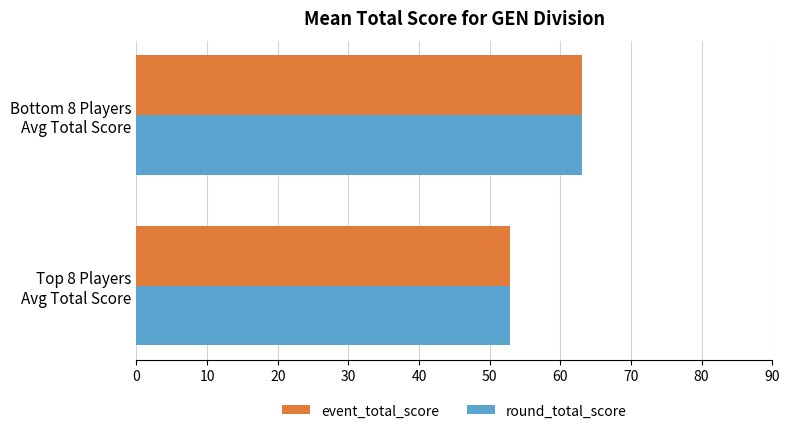

What is the minimum value for event_total_score?

52.9